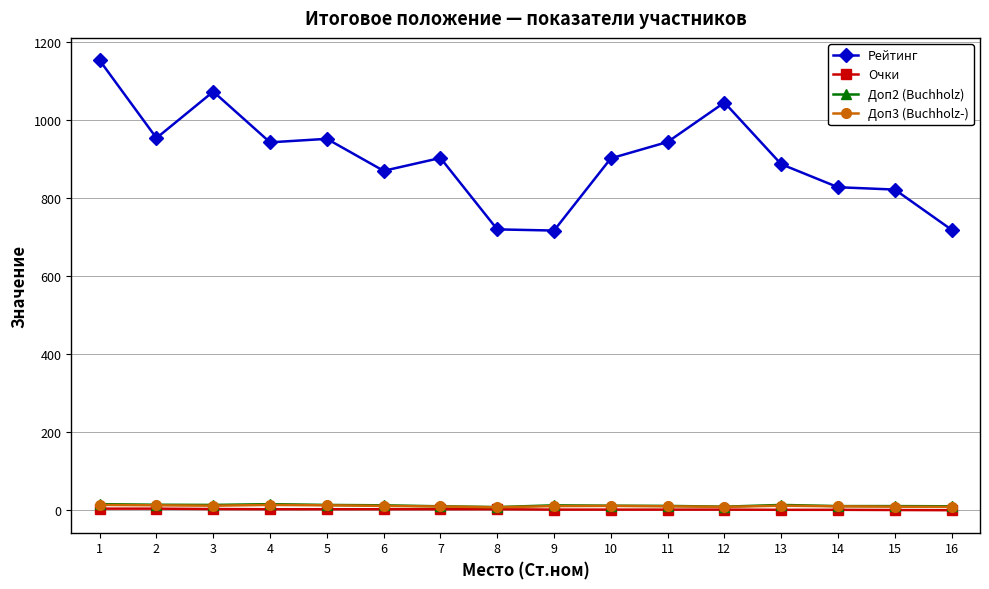

What is the maximum value for Доп3 (Buchholz-)?

14.0